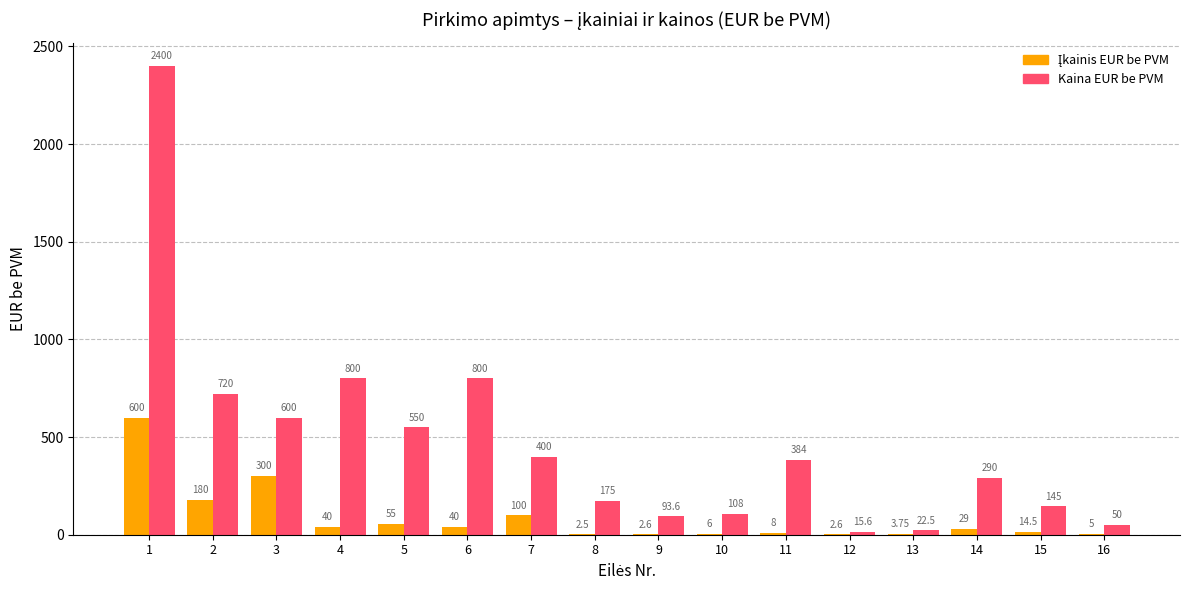

What is the spread (max minus min) of values at 14?

261.0